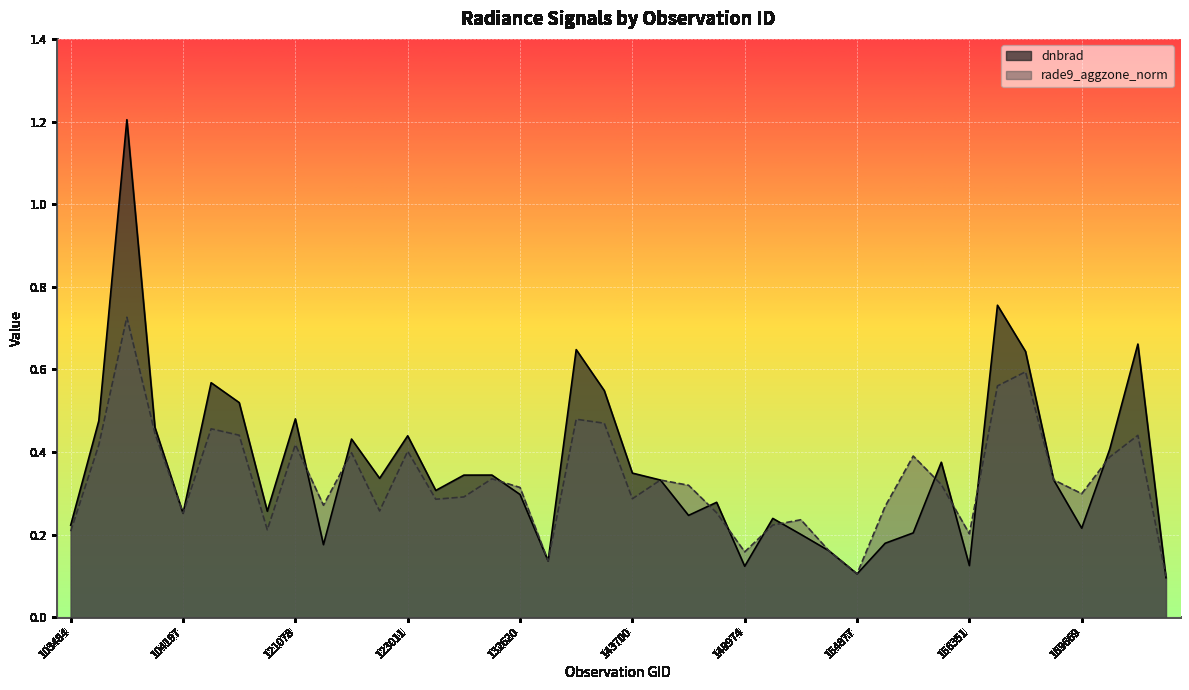

At which category does the chart reach its minimum across all series?

170219